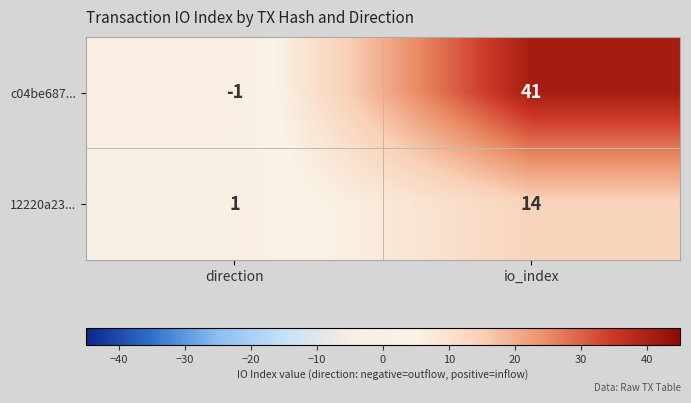

What is the greatest value displayed?

41